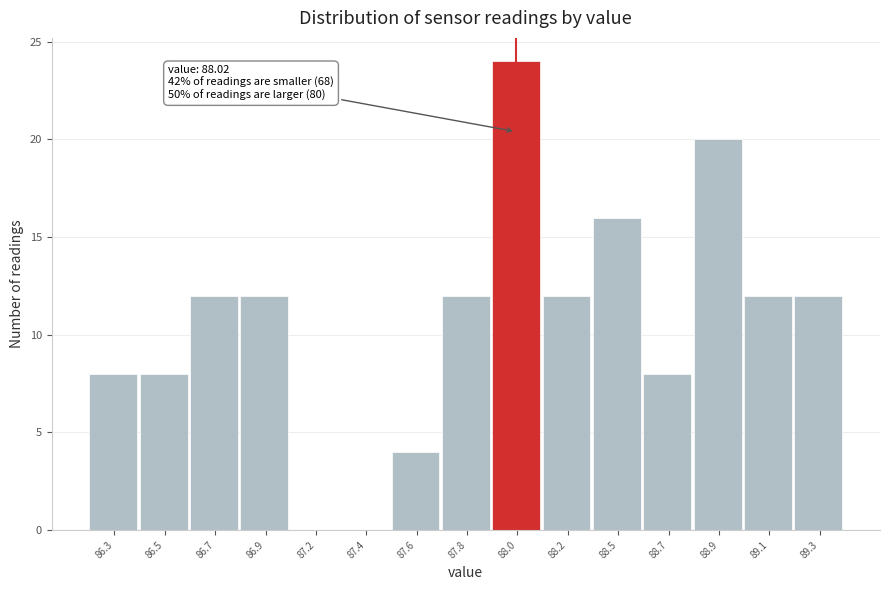

Reading right to left, what are all the values shown in this chart?

89.3=12	89.1=12	88.9=20	88.7=8	88.5=16	88.2=12	88.0=24	87.8=12	87.6=4	87.4=0	87.2=0	86.9=12	86.7=12	86.5=8	86.3=8